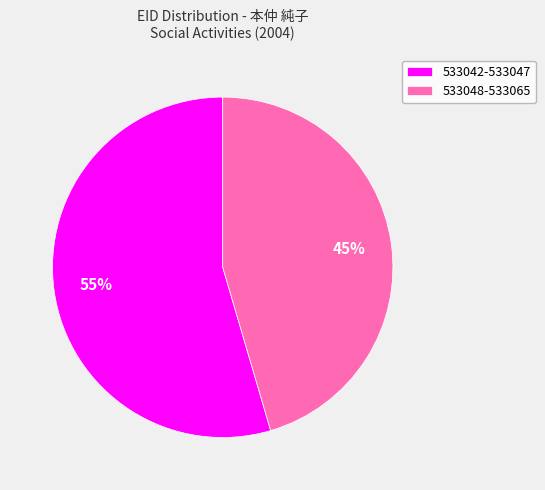

Rank the categories by value from highest to lowest.

533042-533047, 533048-533065